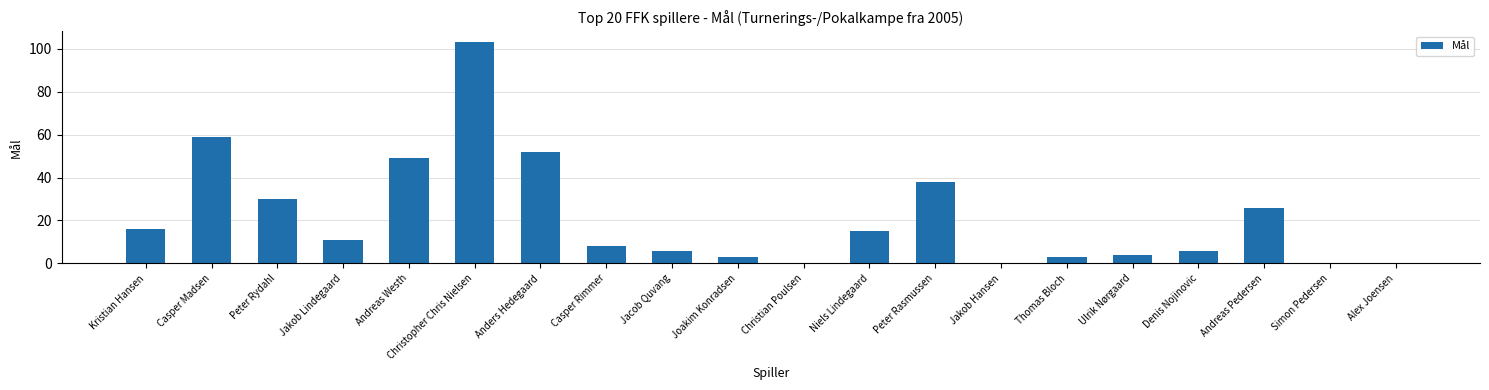

The chart shows a value of 38 at Peter Rasmussen. True or false?

True